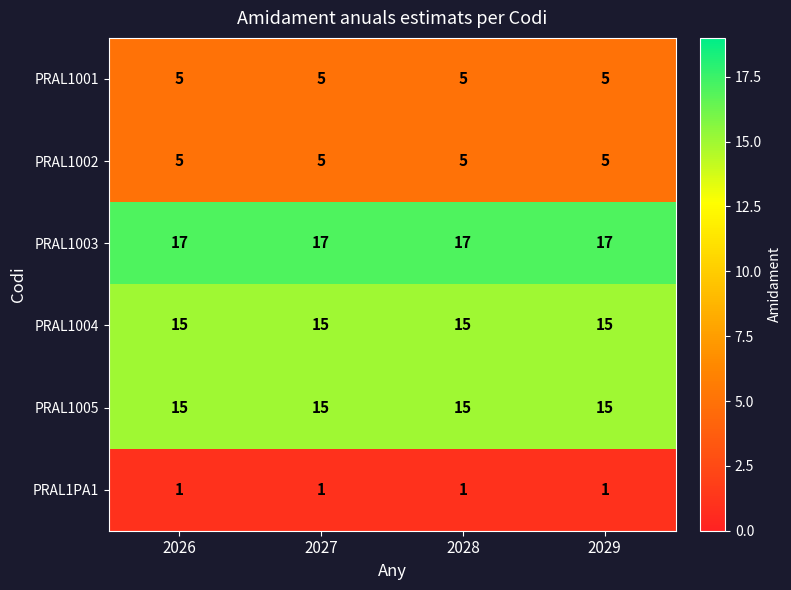

What is the difference between the highest and lowest values at 2027?

16